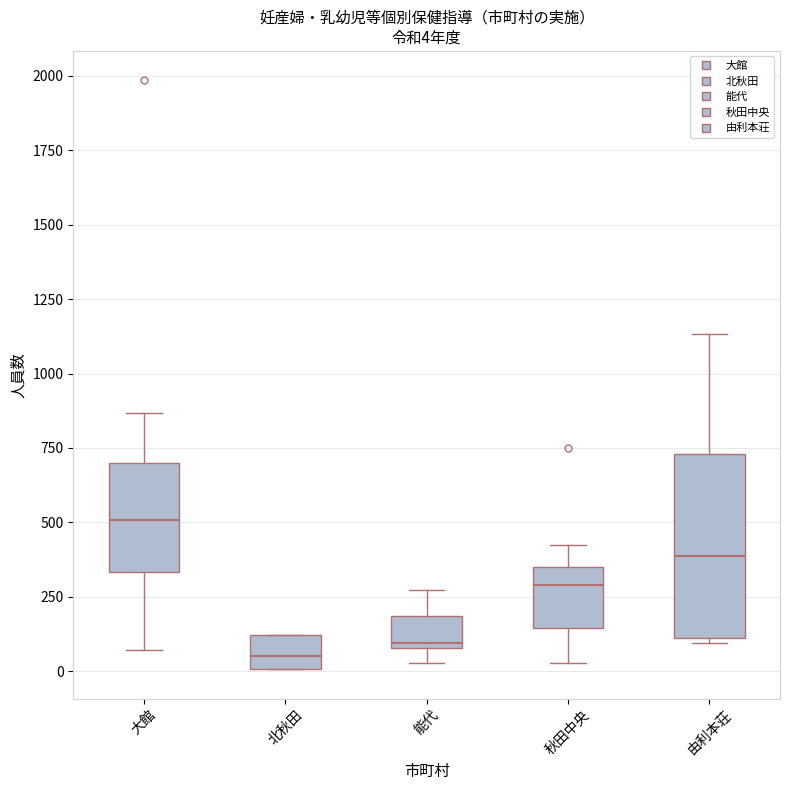

Comparing the boxes themselves (not the whiskers), which one is the tallest?

由利本荘